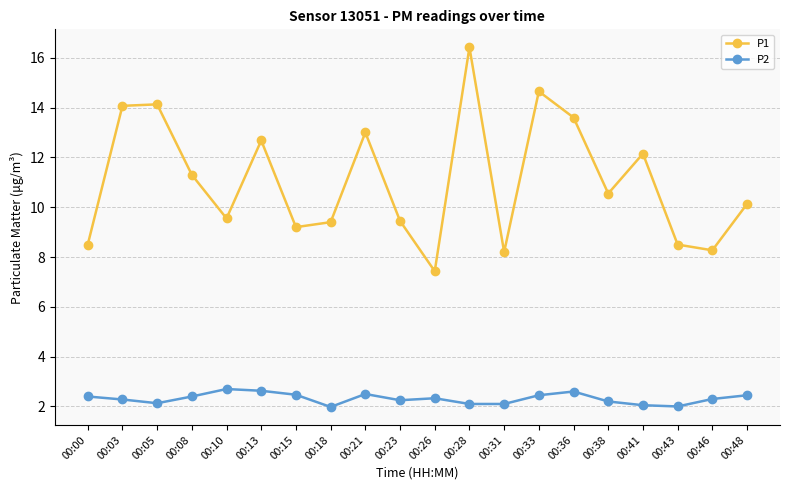

At how many categories does at least one series exceed 7?

20